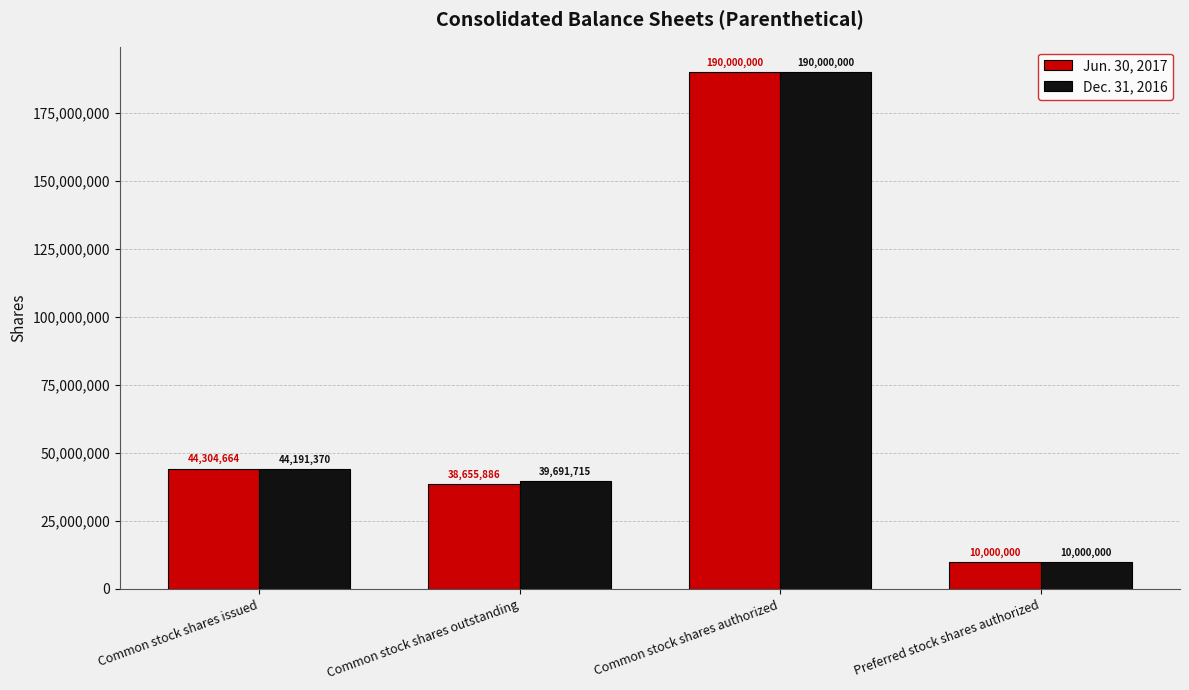

The value of Dec. 31, 2016 at Common stock shares authorized is 57525963. True or false?

False